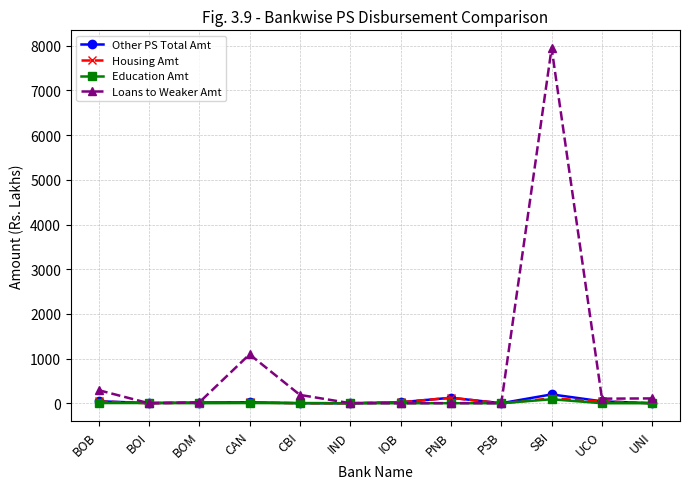

Read the Housing Amt value at BOB.

40.0